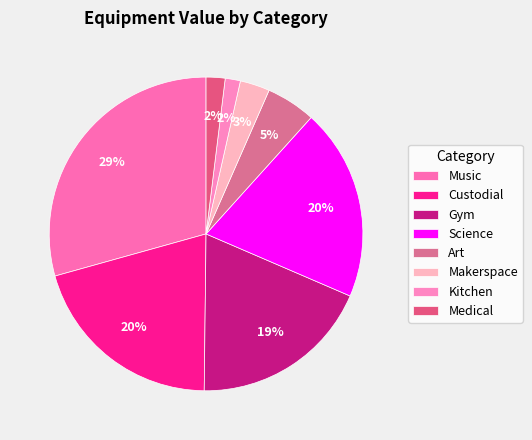

How many segments does this pie chart have?

8